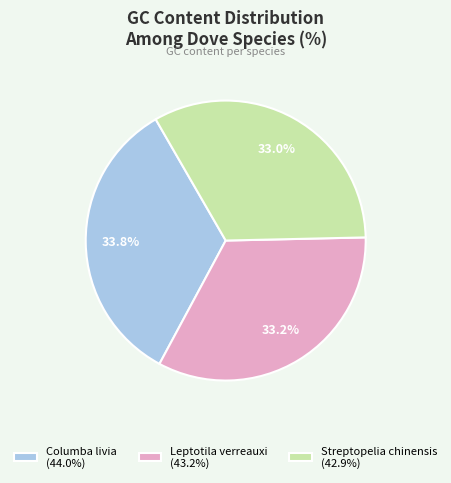

How many slices are in this pie chart?

3